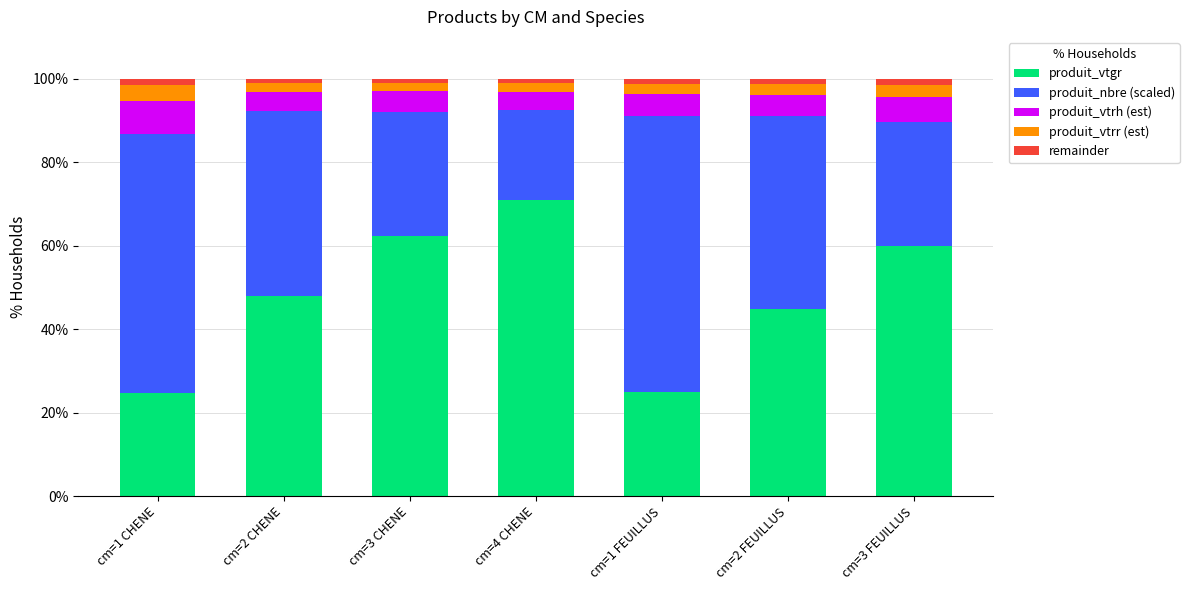

What is the average value of the produit_vtgr series?

48.0